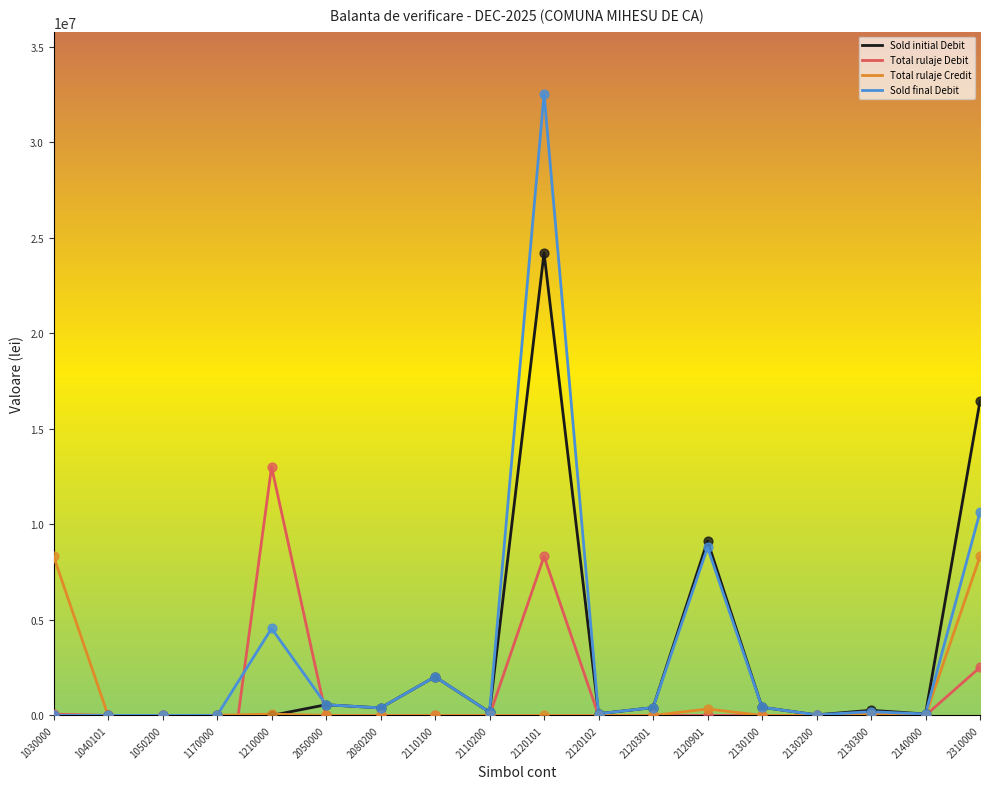

Which series contains the lowest Y value?

Total rulaje Debit